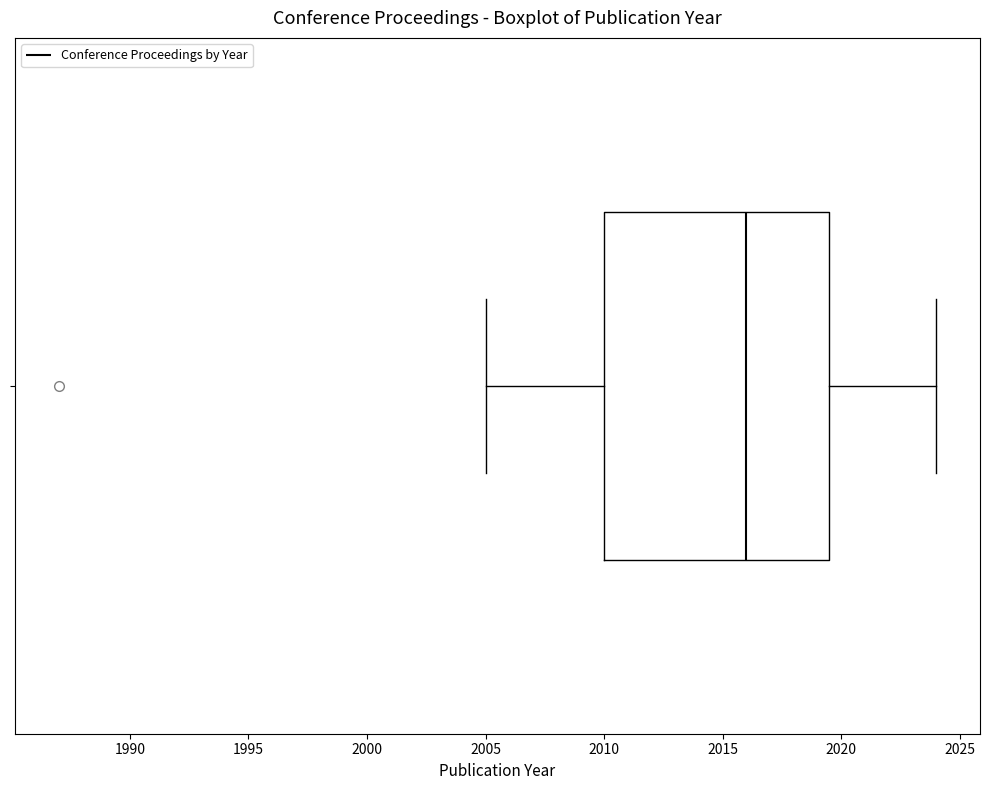

Where does the left whisker of the box end on the x-axis? The values are not printed on the chart, so give them approximately, as read against the axis.

2005.0